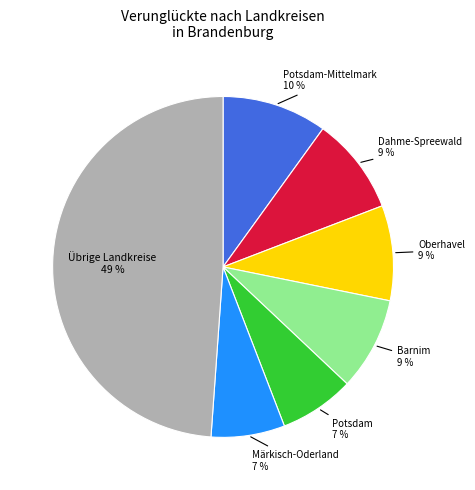

To the nearest percent, what is the average slice percentage?

14%